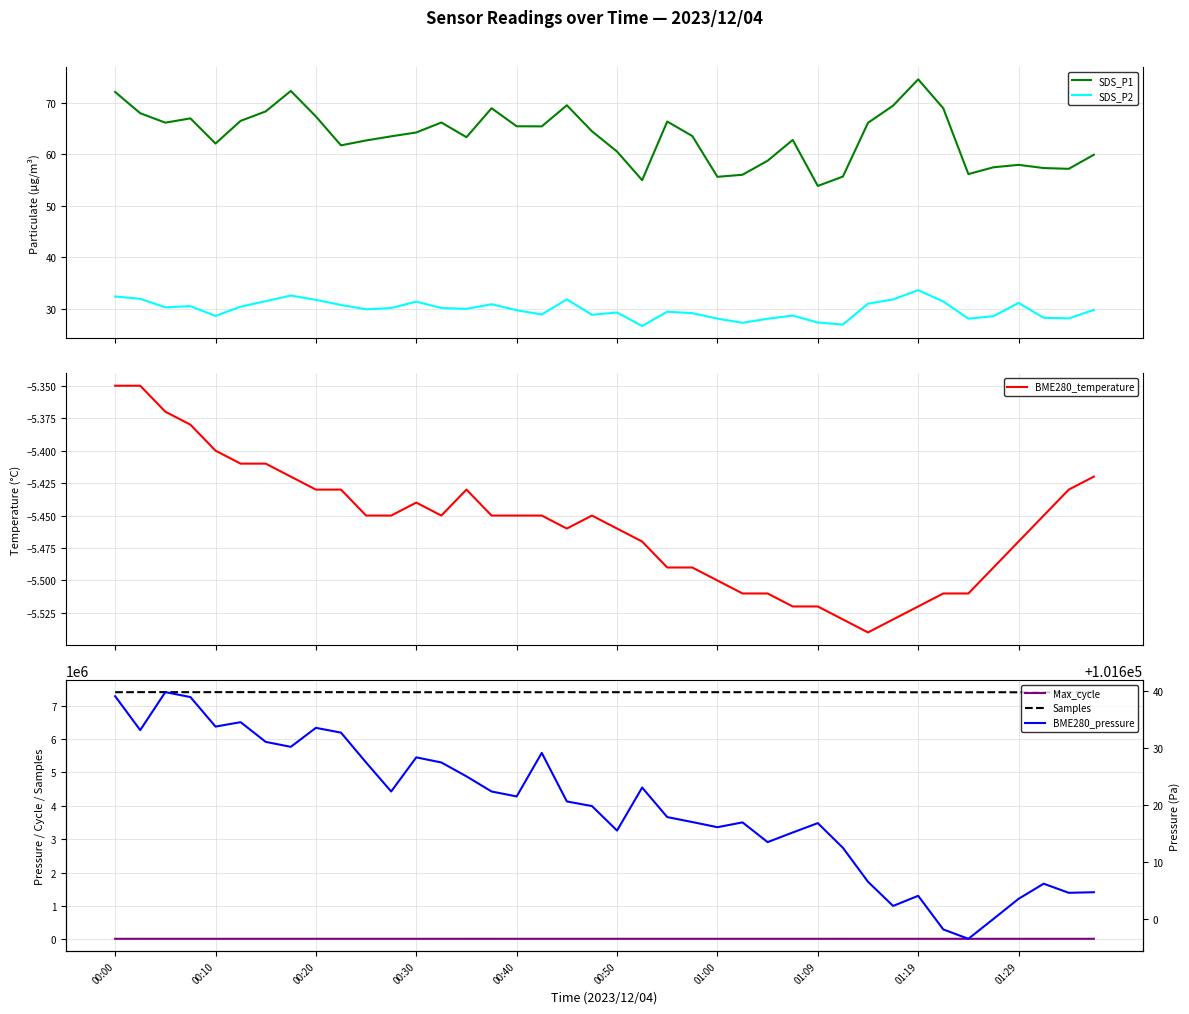

Which series has the largest range (max minus min)?

Samples